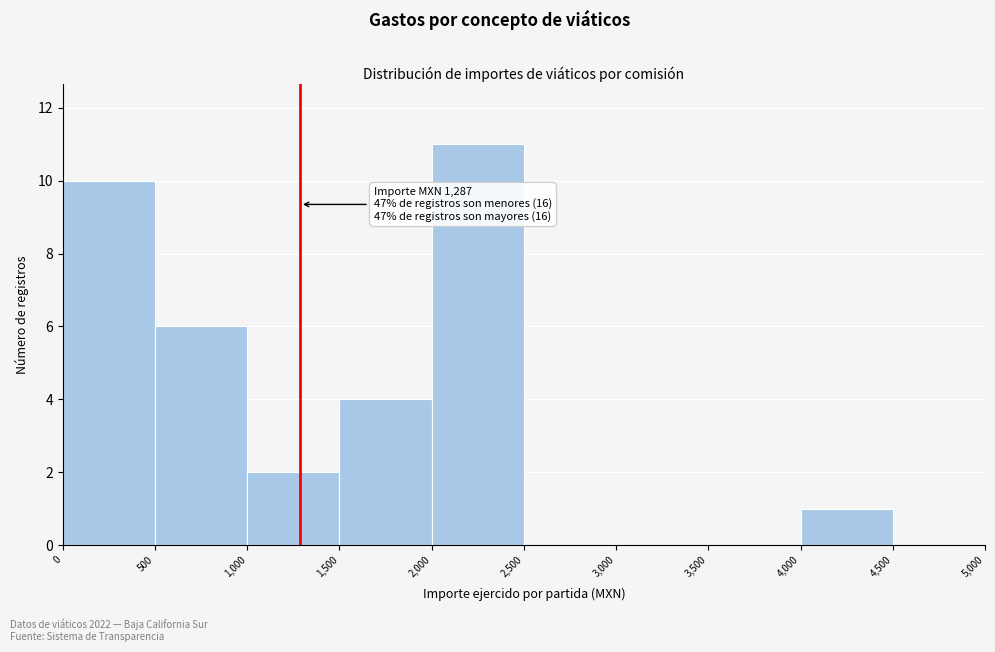

Which range on the x-axis has the tallest bar?

2,000 to 2,500